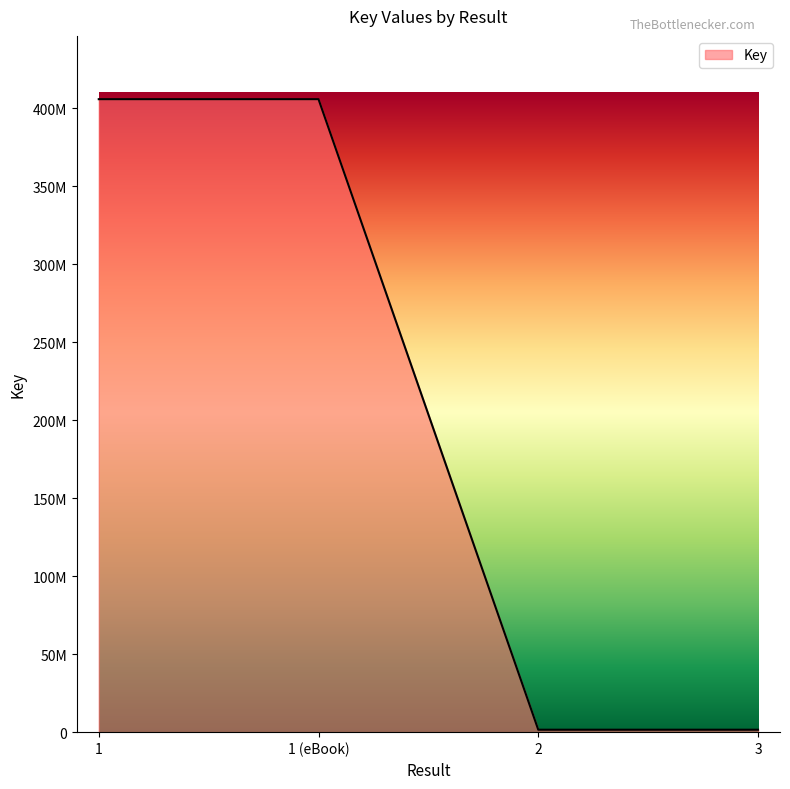

True or false: the data shows 326167 at 2.

False